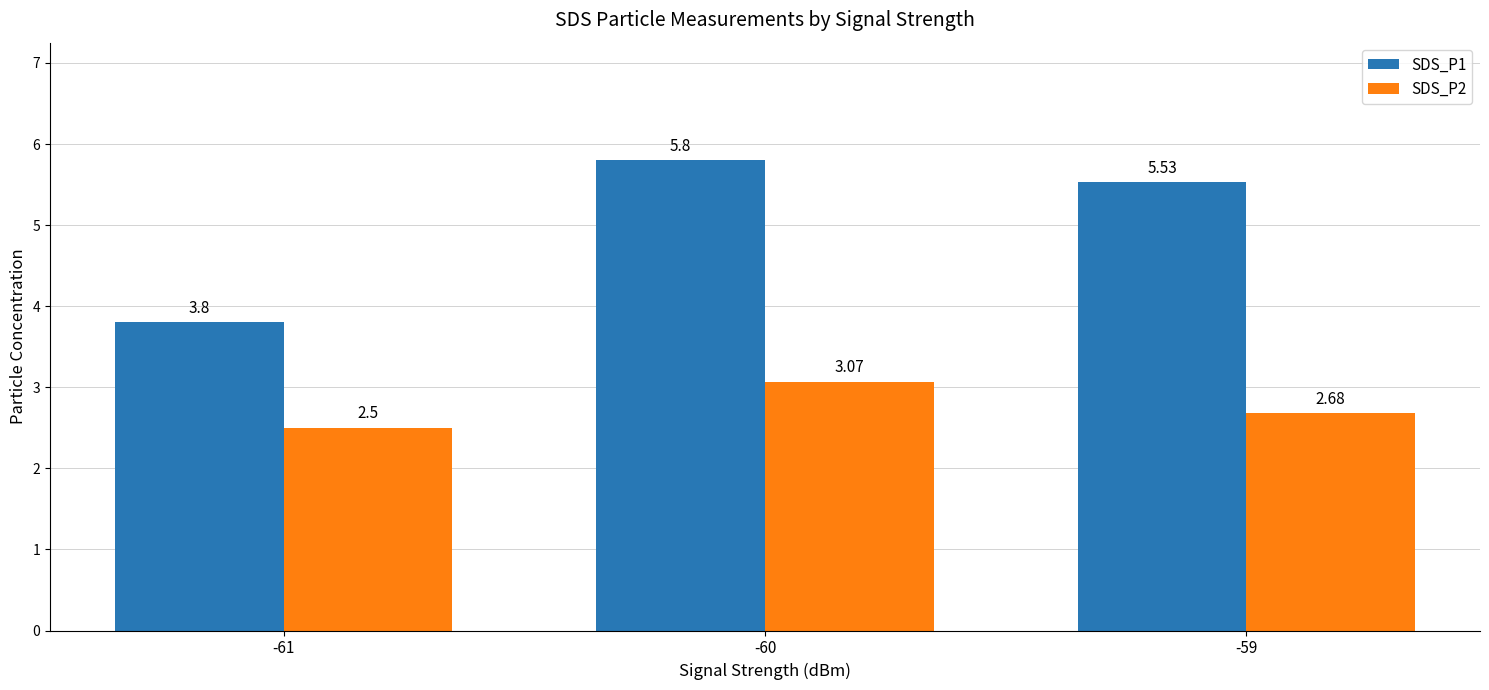

Where does the SDS_P1 series first go above 5?

-60